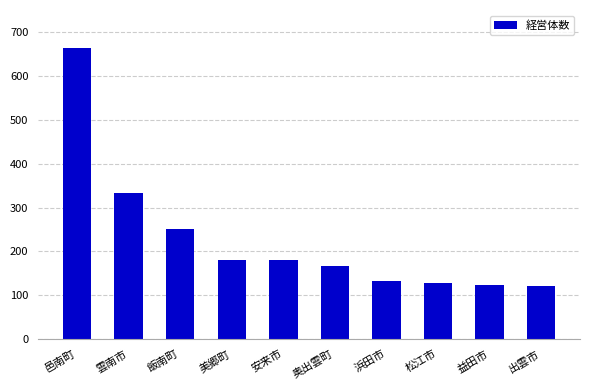

True or false: the data shows 167 at 奥出雲町.

True